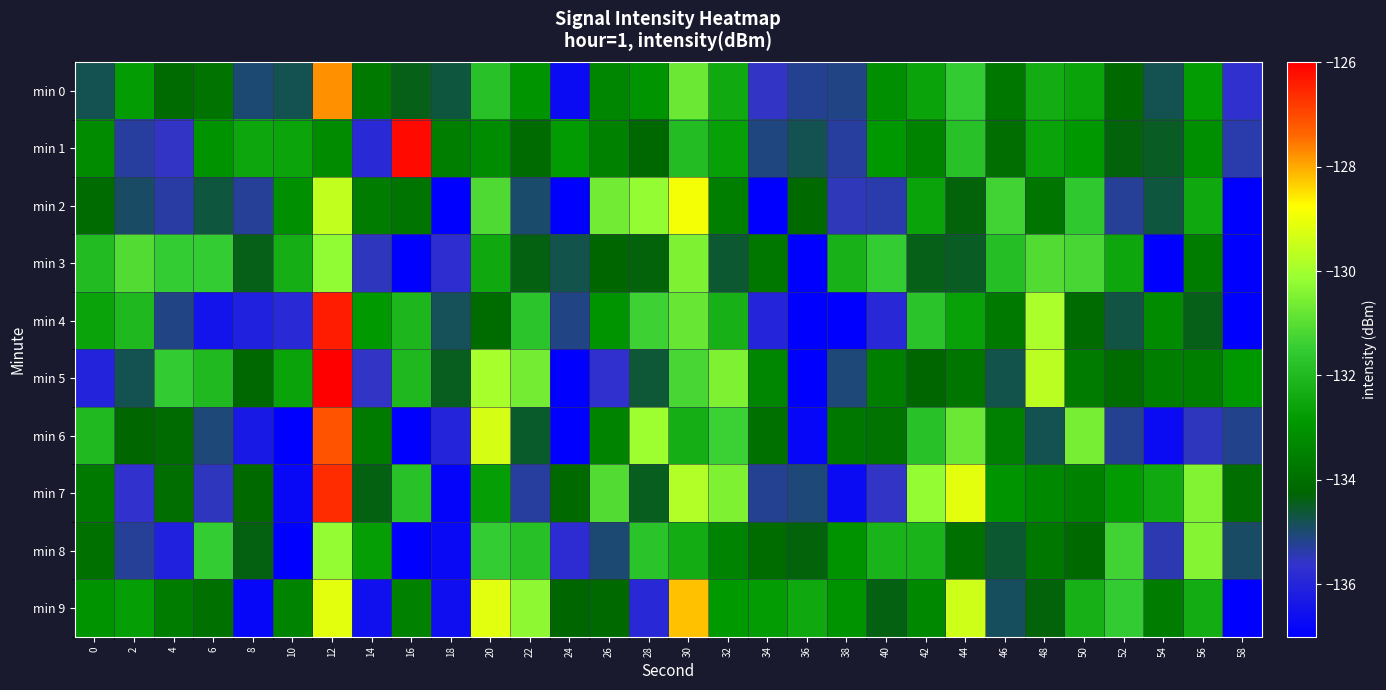

Reading right to left, list all the values displayed in this chart.

min 0: 58=-135.7	56=-132.8	54=-134.8	52=-134.1	50=-132.6	48=-132.3	46=-133.8	44=-131.5	42=-132.6	40=-133.1	38=-135.1	36=-135.2	34=-135.5	32=-132.4	30=-130.8	28=-133.0	26=-133.4	24=-136.7	22=-133.0	20=-131.8	18=-134.7	16=-134.4	14=-133.7	12=-127.8	10=-134.8	8=-135.0	6=-133.9	4=-134.1	2=-132.8	0=-134.8
min 1: 58=-135.4	56=-133.1	54=-134.5	52=-134.3	50=-132.9	48=-132.6	46=-134.0	44=-131.8	42=-133.4	40=-132.9	38=-135.3	36=-134.8	34=-135.1	32=-132.7	30=-131.9	28=-134.2	26=-133.5	24=-132.8	22=-134.1	20=-133.2	18=-133.6	16=-126.1	14=-135.9	12=-133.2	10=-132.6	8=-132.5	6=-133.0	4=-135.6	2=-135.3	0=-133.2
min 2: 58=-137.6	56=-132.5	54=-134.7	52=-135.3	50=-131.6	48=-133.8	46=-131.3	44=-134.3	42=-132.6	40=-135.4	38=-135.5	36=-134.1	34=-138.0	32=-133.6	30=-128.9	28=-130.2	26=-130.7	24=-139.3	22=-135.0	20=-131.1	18=-137.4	16=-133.8	14=-133.6	12=-129.6	10=-133.1	8=-135.3	6=-134.7	4=-135.4	2=-134.9	0=-134.1
min 3: 58=-138.0	56=-133.6	54=-137.4	52=-132.5	50=-131.2	48=-131.1	46=-131.9	44=-134.5	42=-134.4	40=-131.5	38=-132.2	36=-137.8	34=-133.7	32=-134.6	30=-130.5	28=-134.3	26=-134.2	24=-134.7	22=-134.4	20=-132.5	18=-135.7	16=-137.1	14=-135.5	12=-130.2	10=-132.3	8=-134.4	6=-131.5	4=-131.5	2=-131.1	0=-132.0
min 4: 58=-138.2	56=-134.4	54=-133.3	52=-134.7	50=-134.1	48=-129.9	46=-133.7	44=-132.6	42=-131.8	40=-135.9	38=-137.5	36=-138.1	34=-136.0	32=-132.3	30=-130.8	28=-131.4	26=-133.0	24=-135.1	22=-131.7	20=-134.1	18=-134.8	16=-132.1	14=-132.9	12=-126.4	10=-135.9	8=-136.1	6=-136.5	4=-135.1	2=-132.0	0=-132.6
min 5: 58=-132.9	56=-133.6	54=-133.6	52=-134.0	50=-133.7	48=-129.7	46=-134.7	44=-133.8	42=-134.2	40=-133.6	38=-135.1	36=-138.2	34=-133.4	32=-130.5	30=-131.2	28=-134.6	26=-135.7	24=-137.8	22=-130.6	20=-129.9	18=-134.4	16=-132.0	14=-135.6	12=-126.0	10=-132.6	8=-134.2	6=-132.0	4=-131.5	2=-134.8	0=-136.0
min 6: 58=-135.2	56=-135.5	54=-136.7	52=-135.2	50=-130.6	48=-134.8	46=-133.5	44=-130.7	42=-131.8	40=-133.9	38=-133.8	36=-136.8	34=-134.0	32=-131.4	30=-132.3	28=-130.1	26=-133.4	24=-138.8	22=-134.5	20=-129.3	18=-136.0	16=-137.1	14=-133.7	12=-127.1	10=-137.6	8=-136.3	6=-135.1	4=-134.1	2=-134.2	0=-132.0
min 7: 58=-134.0	56=-130.4	54=-132.4	52=-132.8	50=-133.5	48=-133.3	46=-133.0	44=-129.1	42=-130.2	40=-135.5	38=-136.7	36=-135.1	34=-135.2	32=-130.5	30=-129.8	28=-134.4	26=-131.1	24=-134.1	22=-135.3	20=-132.7	18=-136.8	16=-131.8	14=-134.4	12=-126.6	10=-136.8	8=-134.1	6=-135.5	4=-134.0	2=-135.7	0=-133.7
min 8: 58=-134.9	56=-130.4	54=-135.4	52=-131.3	50=-134.1	48=-133.8	46=-134.6	44=-134.0	42=-132.2	40=-132.2	38=-133.0	36=-134.3	34=-134.1	32=-133.5	30=-132.3	28=-131.7	26=-135.0	24=-135.8	22=-131.8	20=-131.5	18=-136.7	16=-137.4	14=-132.7	12=-130.2	10=-137.8	8=-134.4	6=-131.5	4=-136.1	2=-135.3	0=-133.9
min 9: 58=-138.1	56=-132.3	54=-133.6	52=-131.5	50=-132.3	48=-134.3	46=-134.9	44=-129.4	42=-133.3	40=-134.3	38=-133.0	36=-132.5	34=-132.7	32=-132.8	30=-128.2	28=-135.9	26=-134.1	24=-134.2	22=-130.3	20=-129.1	18=-136.6	16=-133.5	14=-136.6	12=-129.1	10=-133.5	8=-136.8	6=-133.9	4=-133.6	2=-132.7	0=-133.0